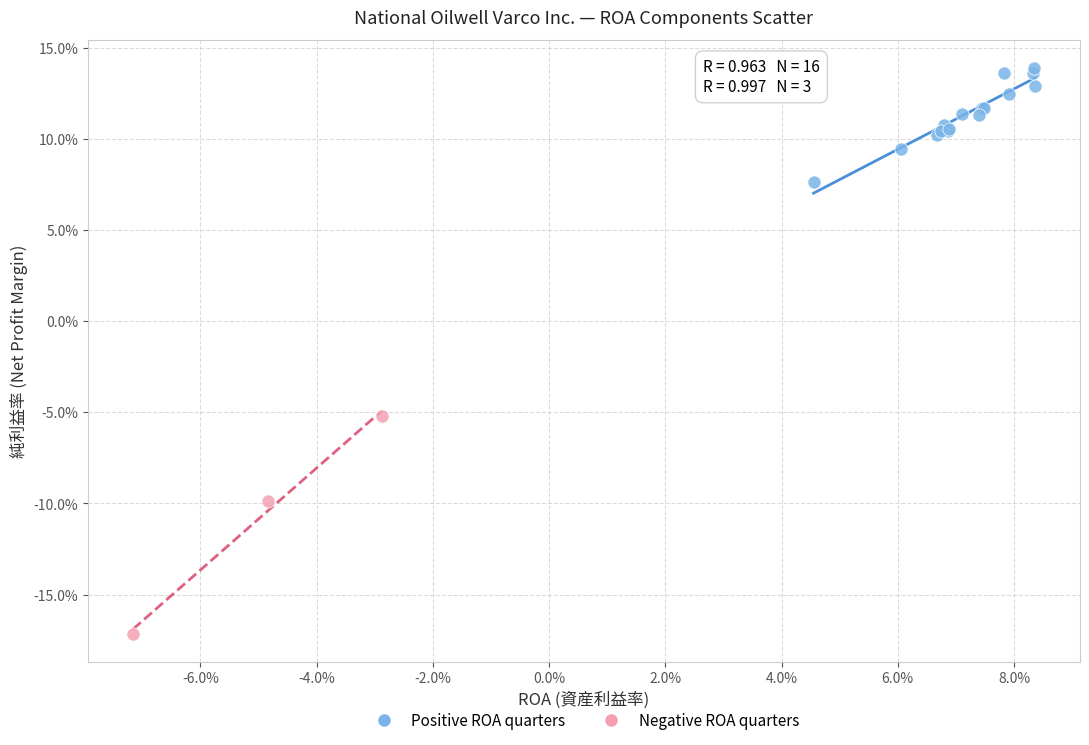

Which series contains the lowest Y value?

Negative ROA quarters